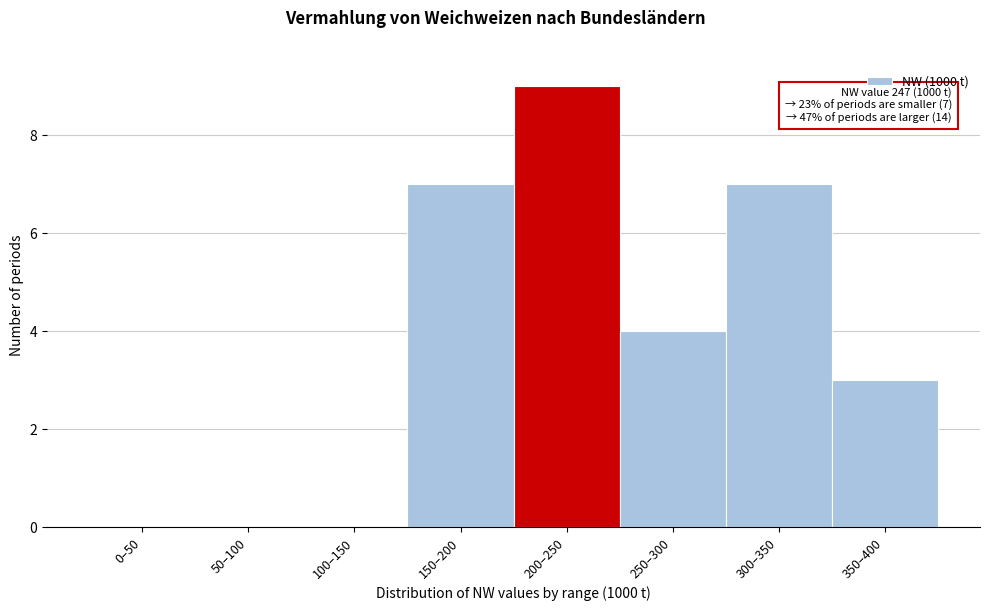

Reading left to right, transcribe all the data shown in this chart.

0–50=0	50–100=0	100–150=0	150–200=7	200–250=9	250–300=4	300–350=7	350–400=3